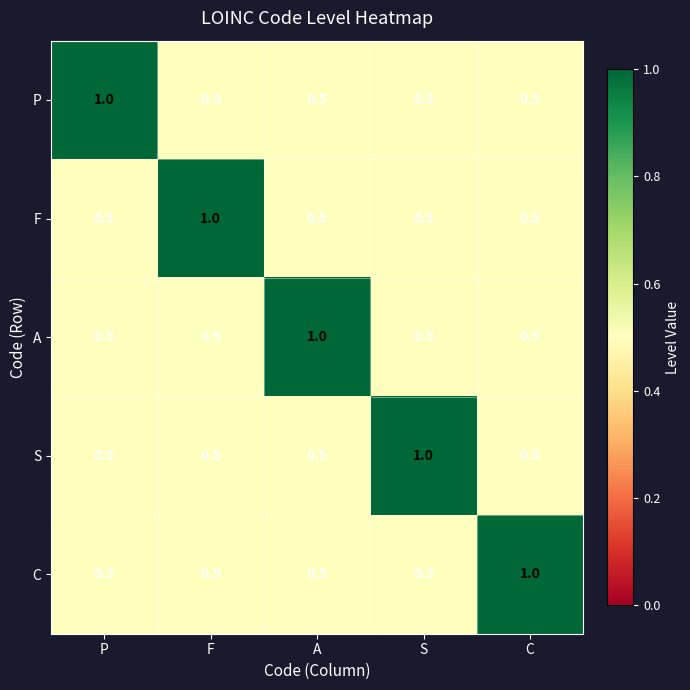

The P series shows 0.5 at F. True or false?

True